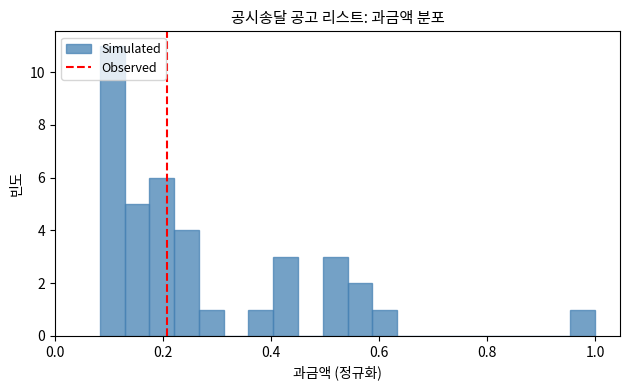

Read against the x-axis, roughly where is the centre of the tallest bar?

0.10